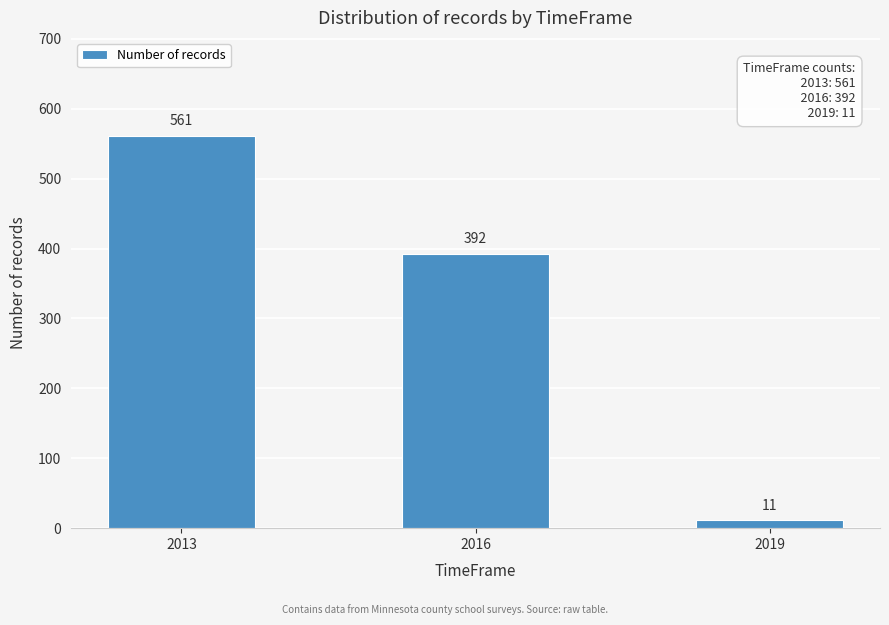

Reading left to right, list all the values displayed in this chart.

561	392	11